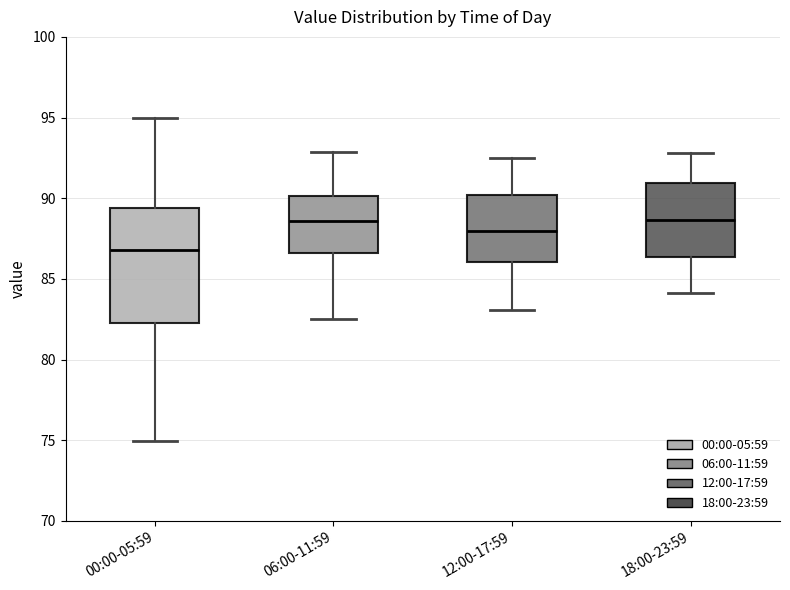

Reading left to right, read every box against the y-axis: the position of its median line, the range the box covers, and the ends of its whiskers. The values are not printed on the chart, so give them approximately, as read against the axis.

00:00-05:59: median 87.0, box 82.5 to 89.5, whiskers 75.0 to 95.0
06:00-11:59: median 88.5, box 86.5 to 90.0, whiskers 82.5 to 93.0
12:00-17:59: median 88.0, box 86.0 to 90.0, whiskers 83.0 to 92.5
18:00-23:59: median 88.5, box 86.5 to 91.0, whiskers 84.0 to 93.0